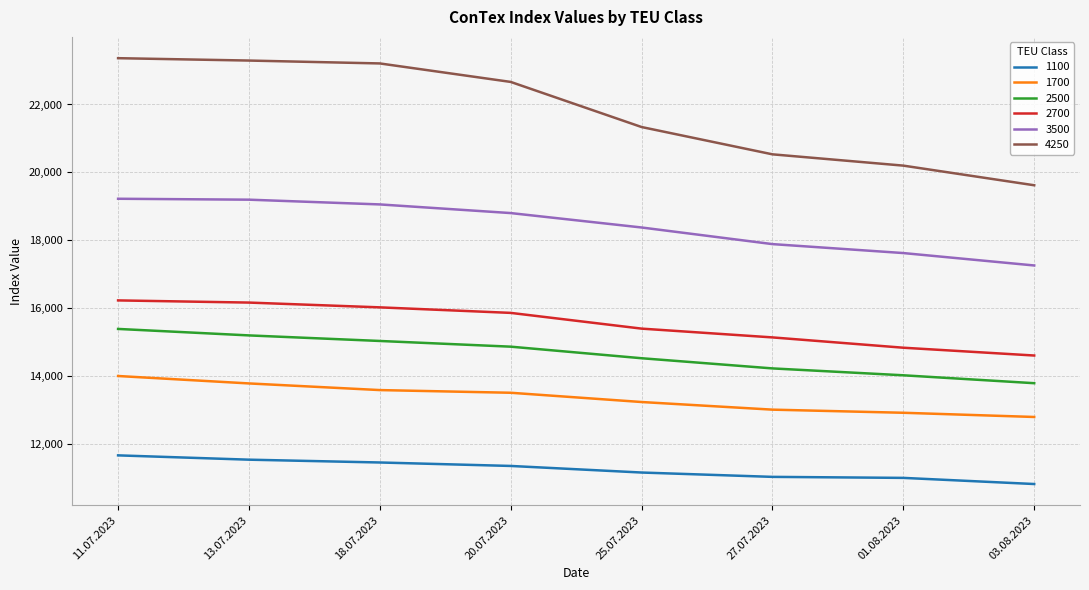

What are all the series names shown in the legend?

1100, 1700, 2500, 2700, 3500, 4250